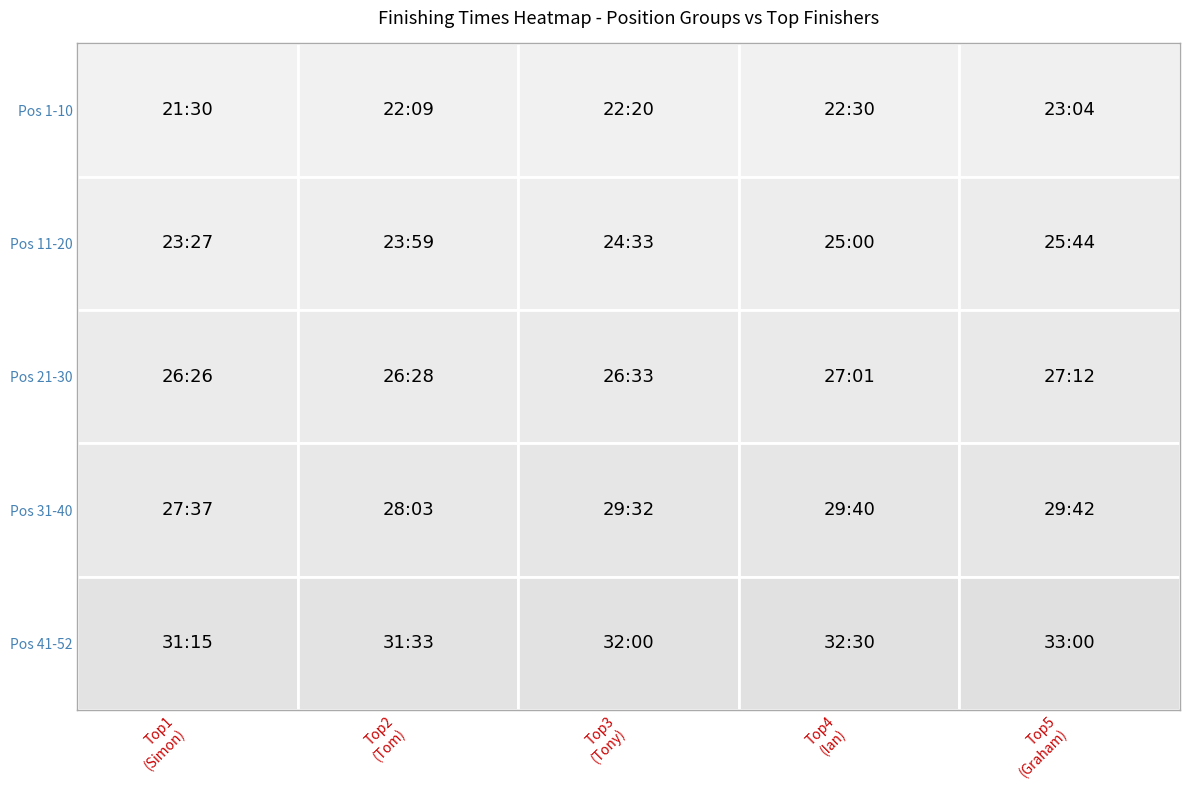

Between Top2 (Tom) and Top4 (Ian), which series saw the biggest shift?

Pos 31-40